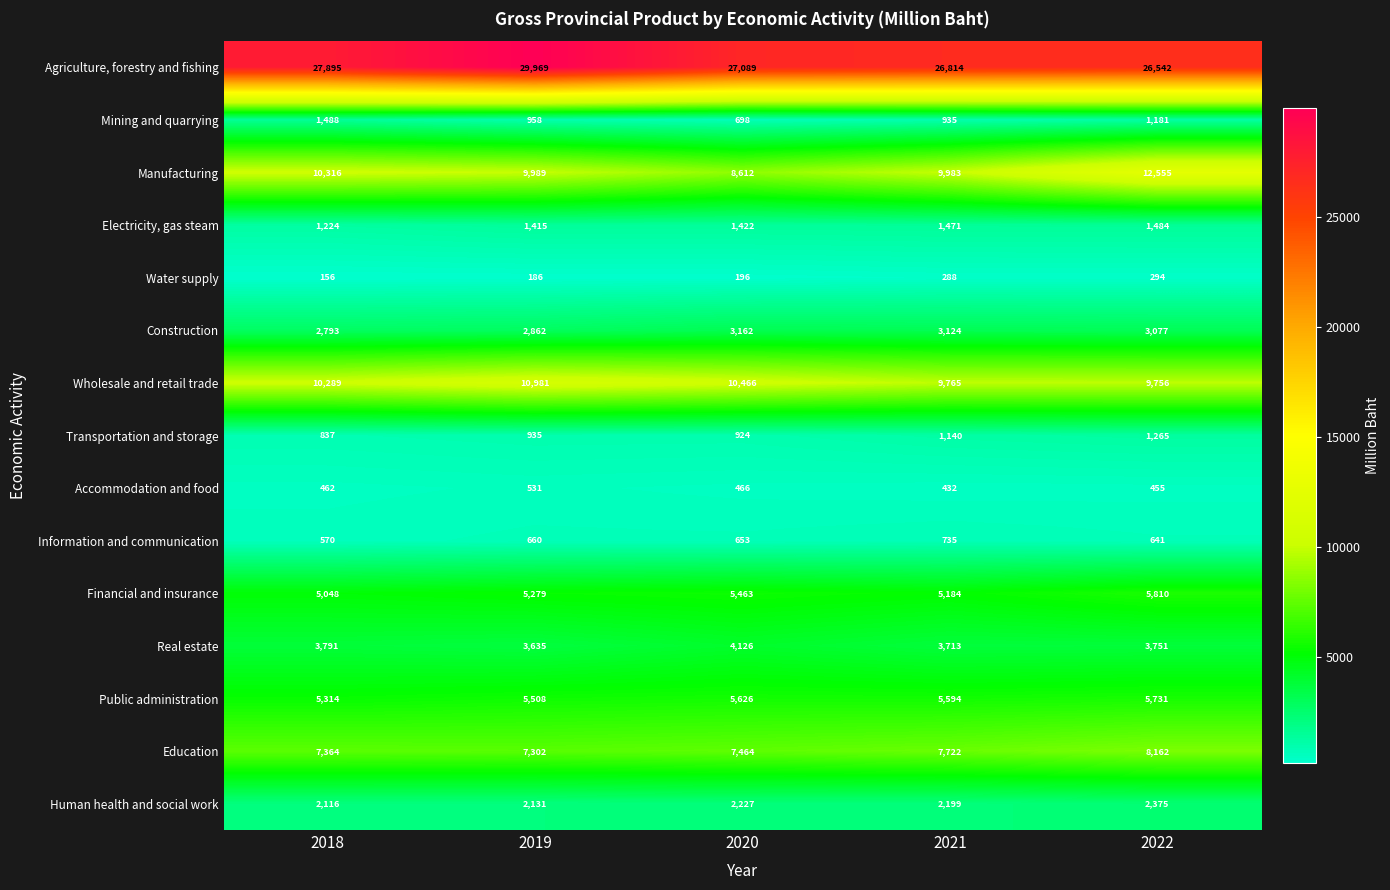

What is the difference between the maximum and second lowest values in the Manufacturing series?

2572